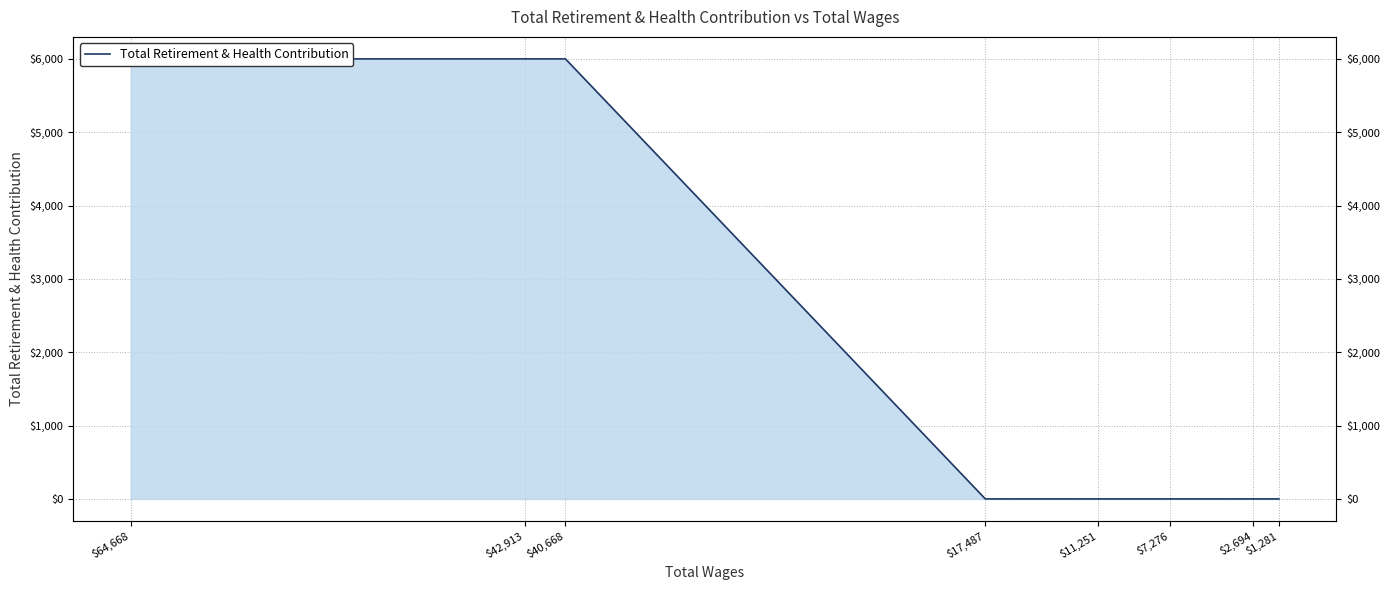

Which has a higher value, $40,668 or $7,276?

$40,668